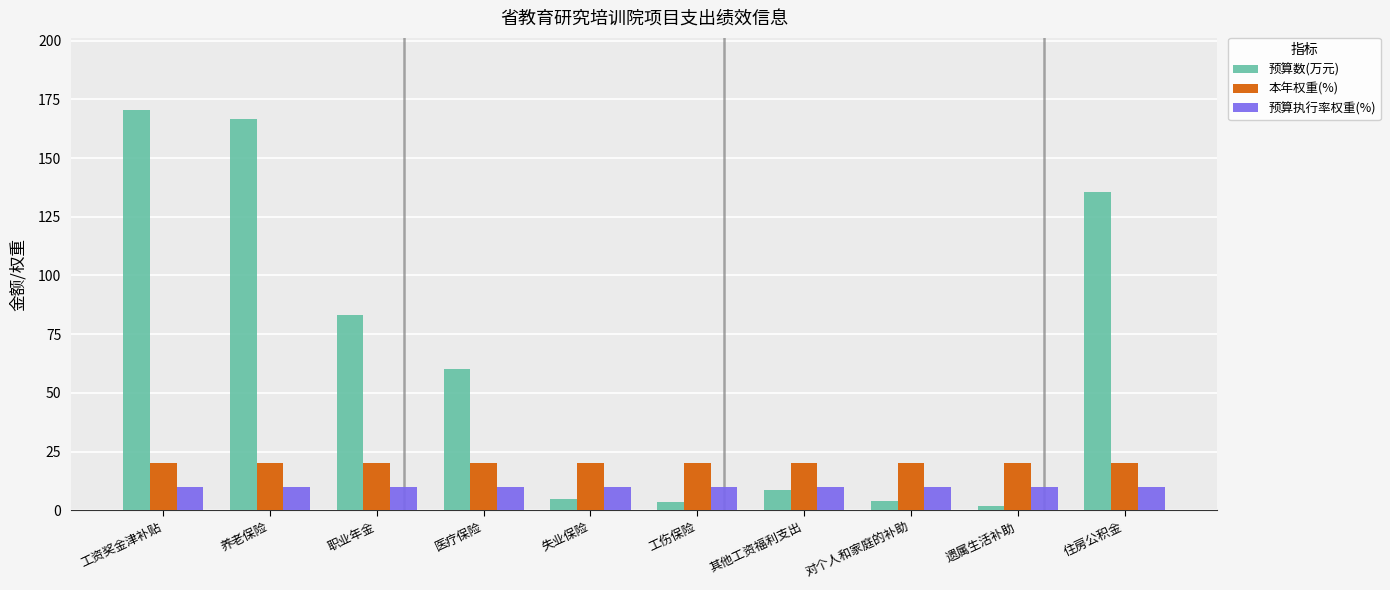

At how many categories does at least one series exceed 23?

5